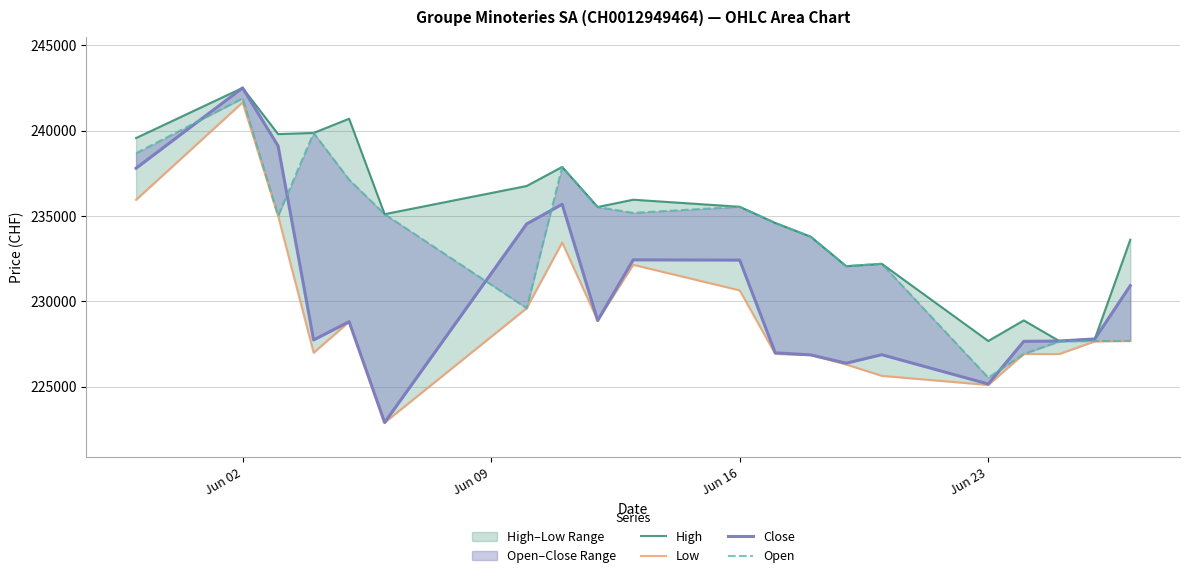

What is the greatest value displayed?

242510